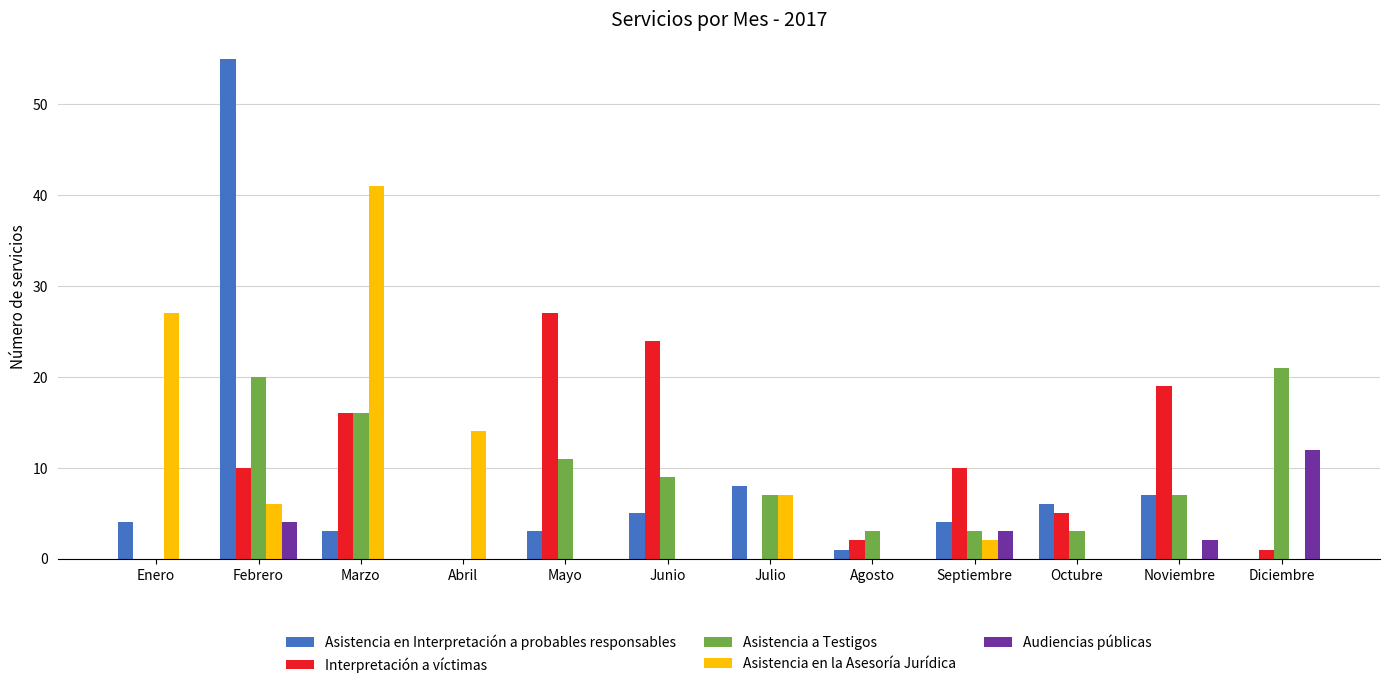

Reading right to left, what are all the values shown in this chart?

Asistencia en Interpretación a probables responsables: Diciembre=0	Noviembre=7	Octubre=6	Septiembre=4	Agosto=1	Julio=8	Junio=5	Mayo=3	Abril=0	Marzo=3	Febrero=55	Enero=4
Interpretación a víctimas: Diciembre=1	Noviembre=19	Octubre=5	Septiembre=10	Agosto=2	Julio=0	Junio=24	Mayo=27	Abril=0	Marzo=16	Febrero=10	Enero=0
Asistencia a Testigos: Diciembre=21	Noviembre=7	Octubre=3	Septiembre=3	Agosto=3	Julio=7	Junio=9	Mayo=11	Abril=0	Marzo=16	Febrero=20	Enero=0
Asistencia en la Asesoría Jurídica: Diciembre=0	Noviembre=0	Octubre=0	Septiembre=2	Agosto=0	Julio=7	Junio=0	Mayo=0	Abril=14	Marzo=41	Febrero=6	Enero=27
Audiencias públicas: Diciembre=12	Noviembre=2	Octubre=0	Septiembre=3	Agosto=0	Julio=0	Junio=0	Mayo=0	Abril=0	Marzo=0	Febrero=4	Enero=0